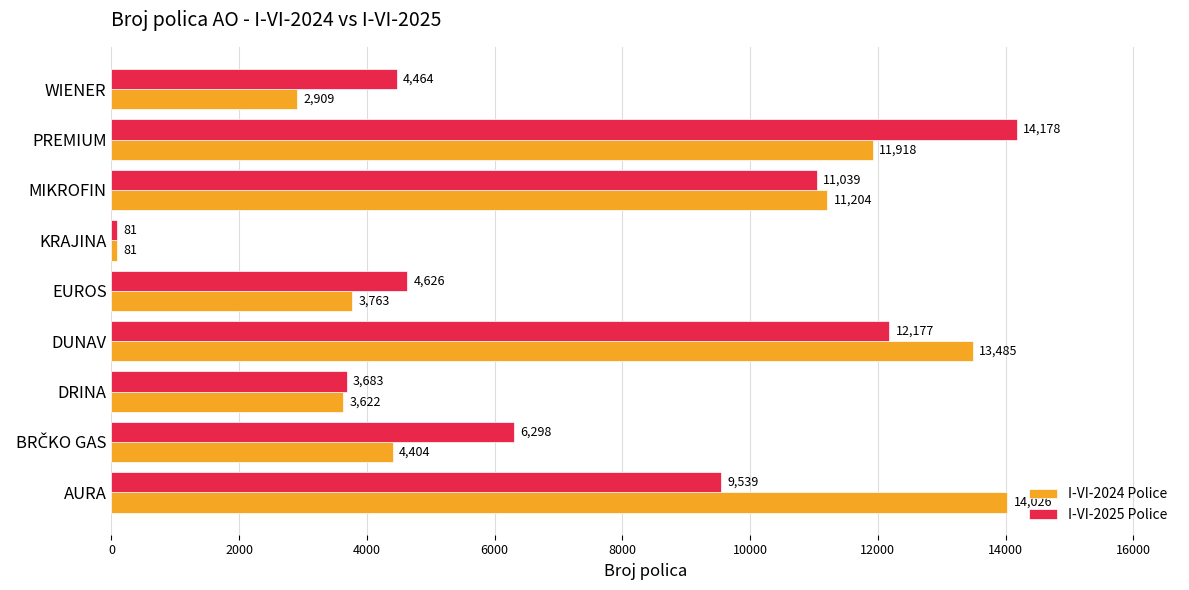

Which series has the largest range (max minus min)?

I-VI-2025 Police